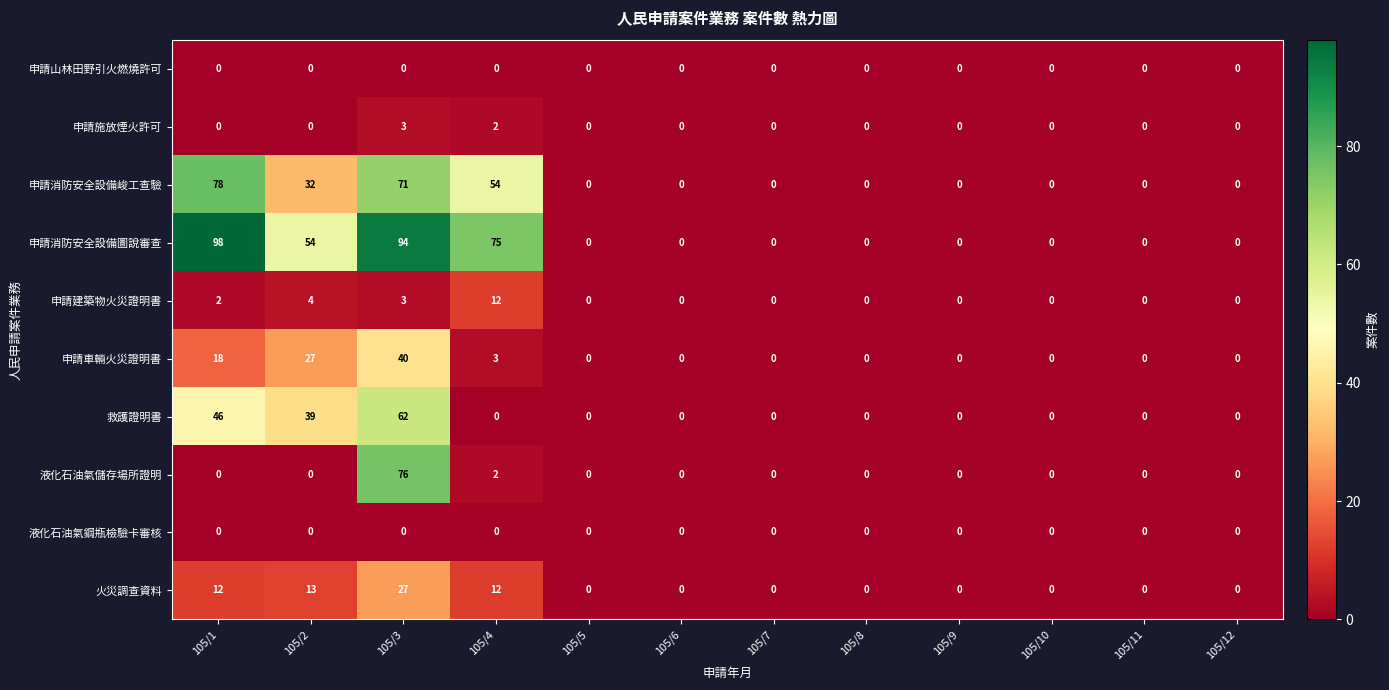

The 救護證明書 series shows 0 at 105/4. True or false?

True